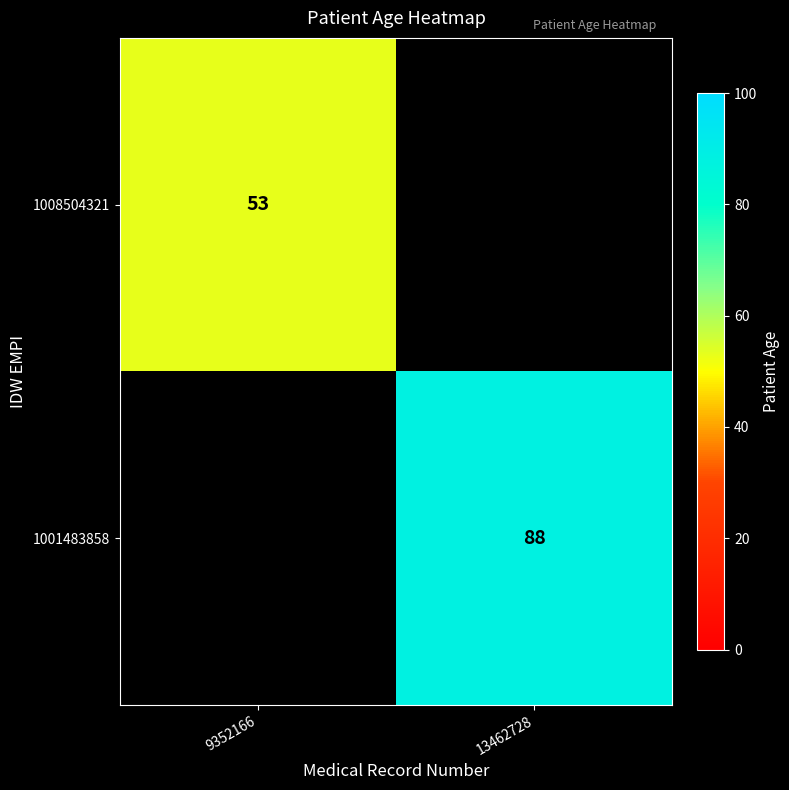

What is the maximum value shown in the chart?

88.0